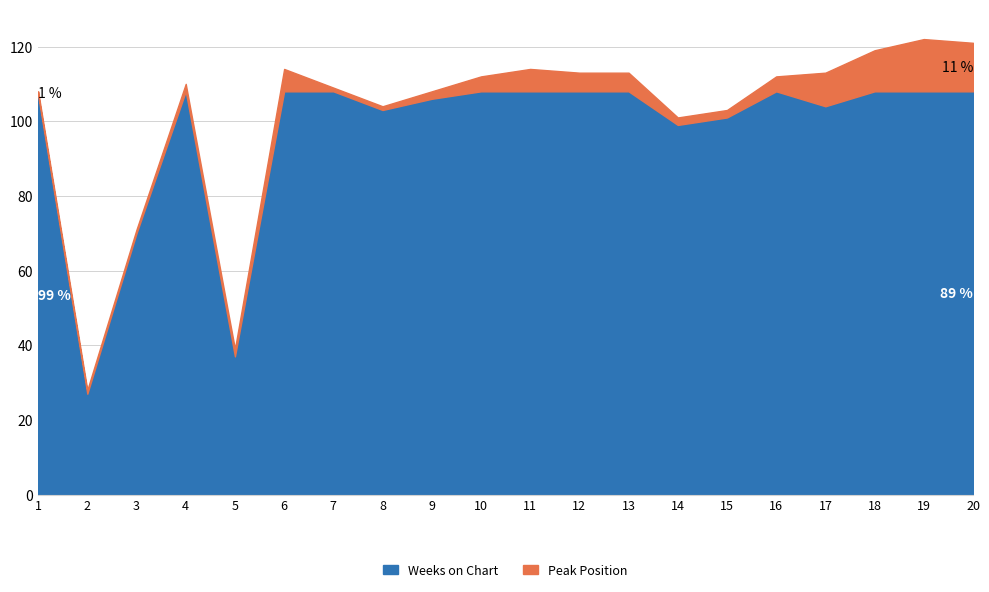

Which series changed the most between 12 and 14?

Weeks on Chart